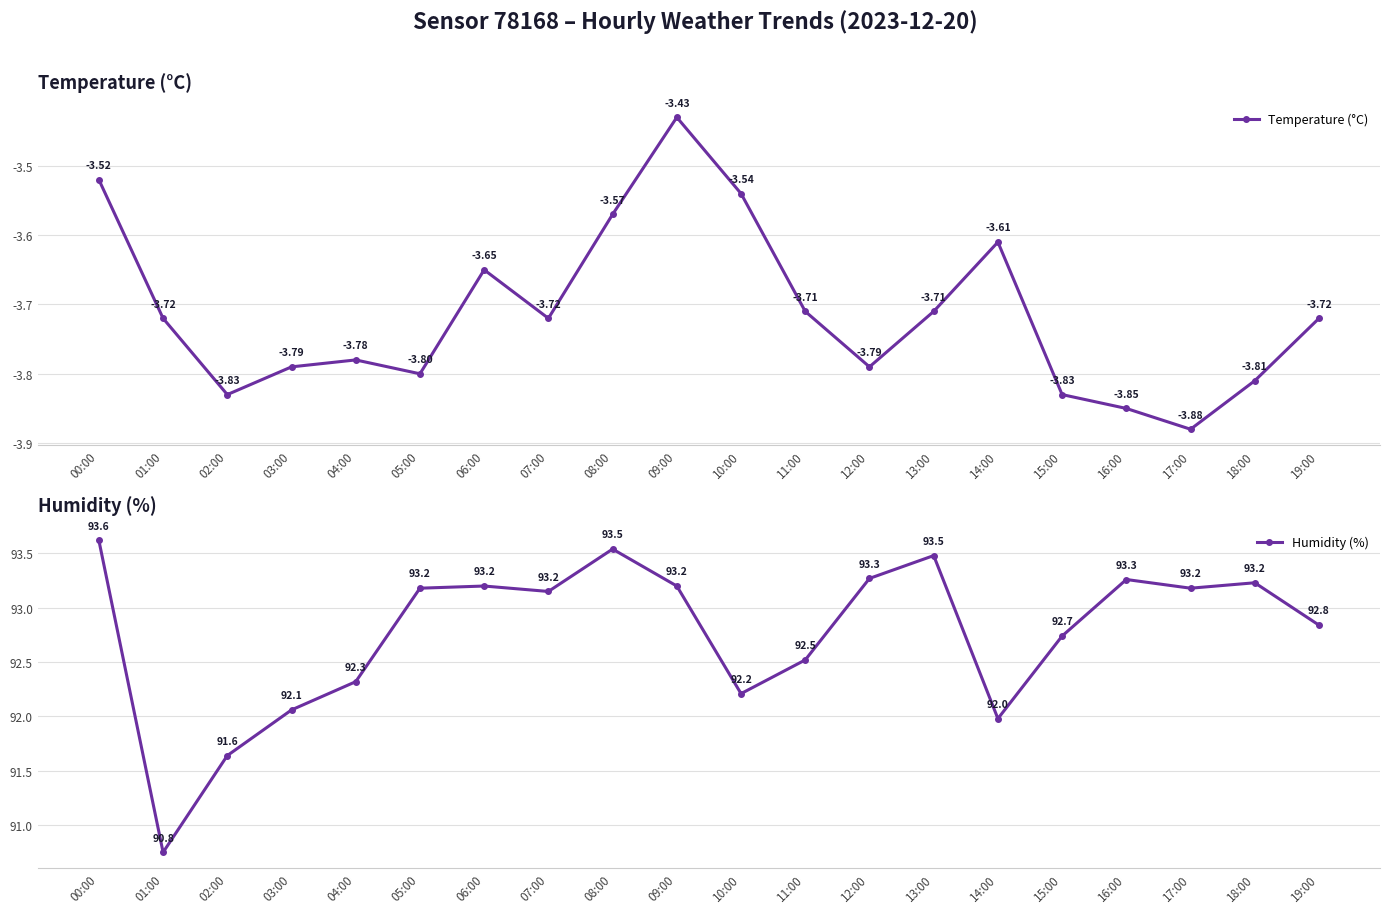

True or false: Humidity (%) and Temperature (°C) cross at least once.

False